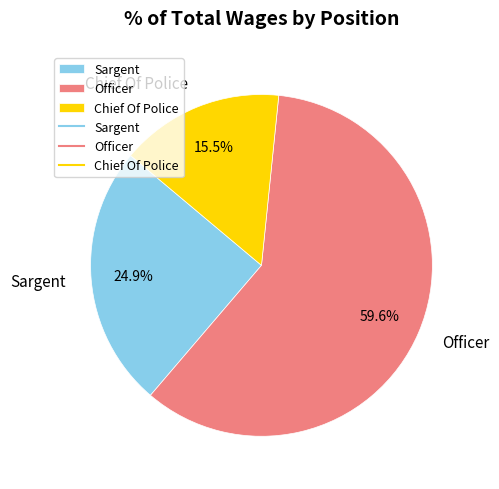

What is the ratio of the value at Officer to the value at Sargent?

2.4